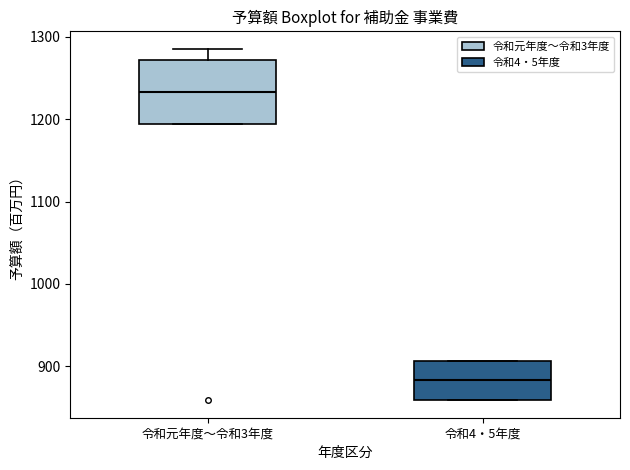

Reading left to right, transcribe this box plot: for each box, give where its median line is, the range the box spans, and where its two whiskers end, as read against the y-axis. The values are not printed on the chart, so give them approximately, as read against the axis.

令和元年度〜令和3年度: median 1230, box 1190 to 1270, whiskers 1190 to 1290
令和4・5年度: median 880, box 860 to 910, whiskers 860 to 910